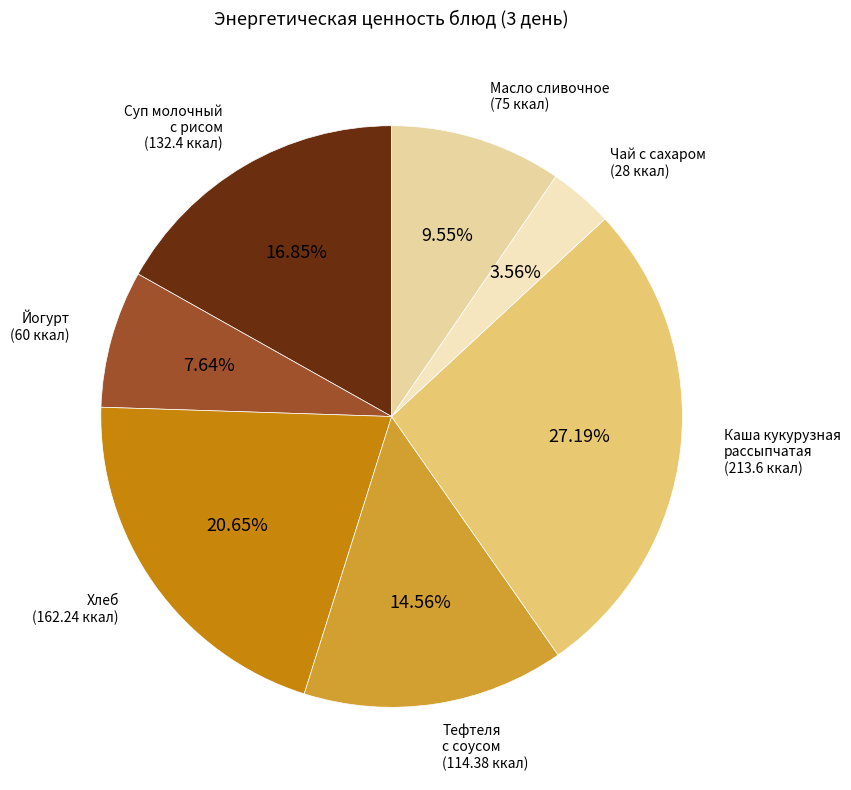

What is the smallest slice in the pie chart?

Чай с сахаром